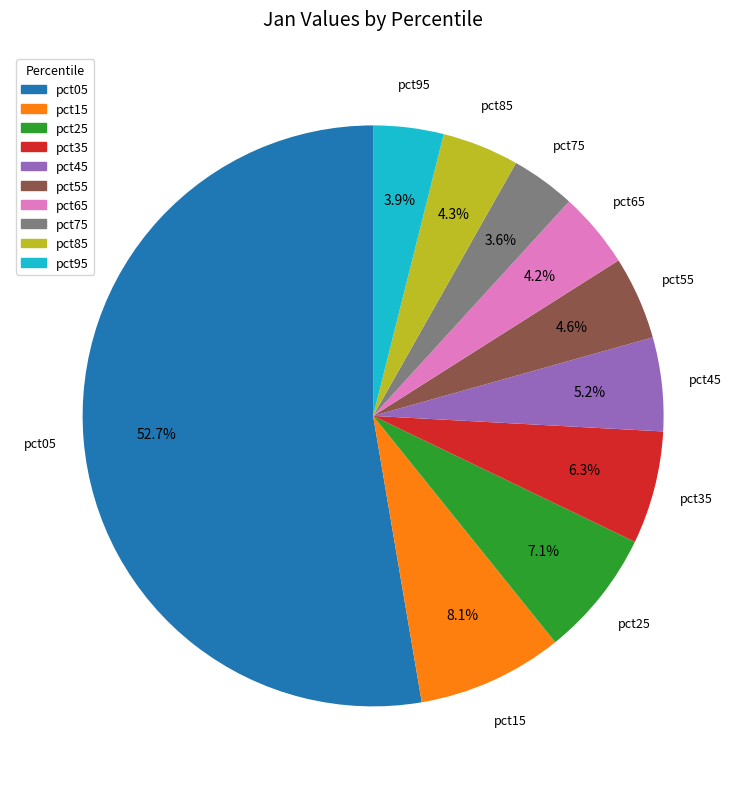

Is there any slice that represents more than half of the pie?

Yes